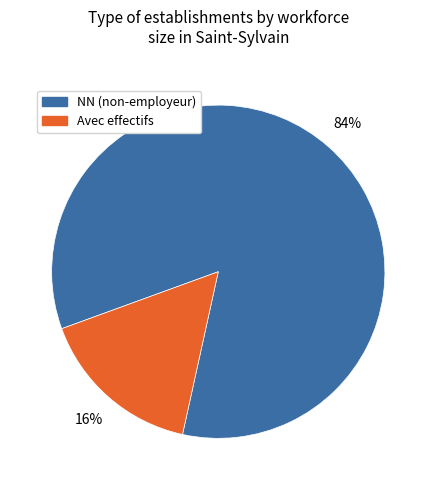

To the nearest percent, what is the difference between the largest and smallest slice percentages?

68%